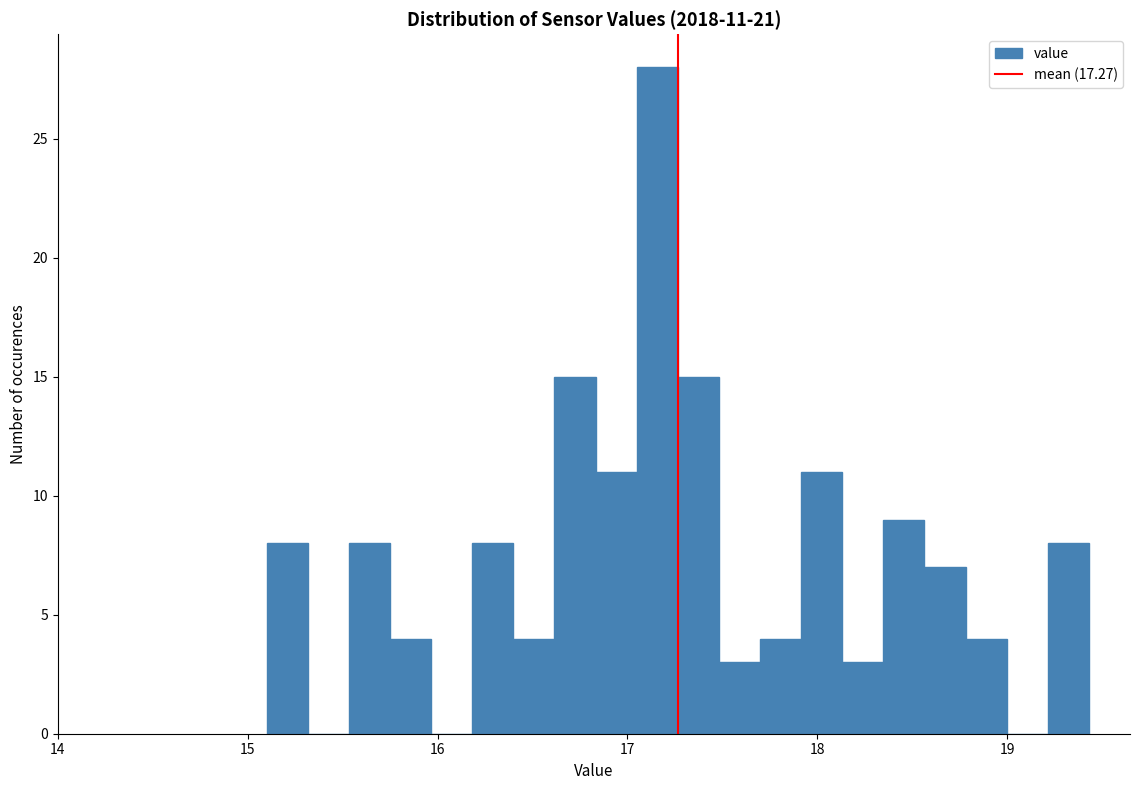

Around what value on the x-axis is the tallest bar? Give the approximate position of its centre, as read against the axis.

17.2